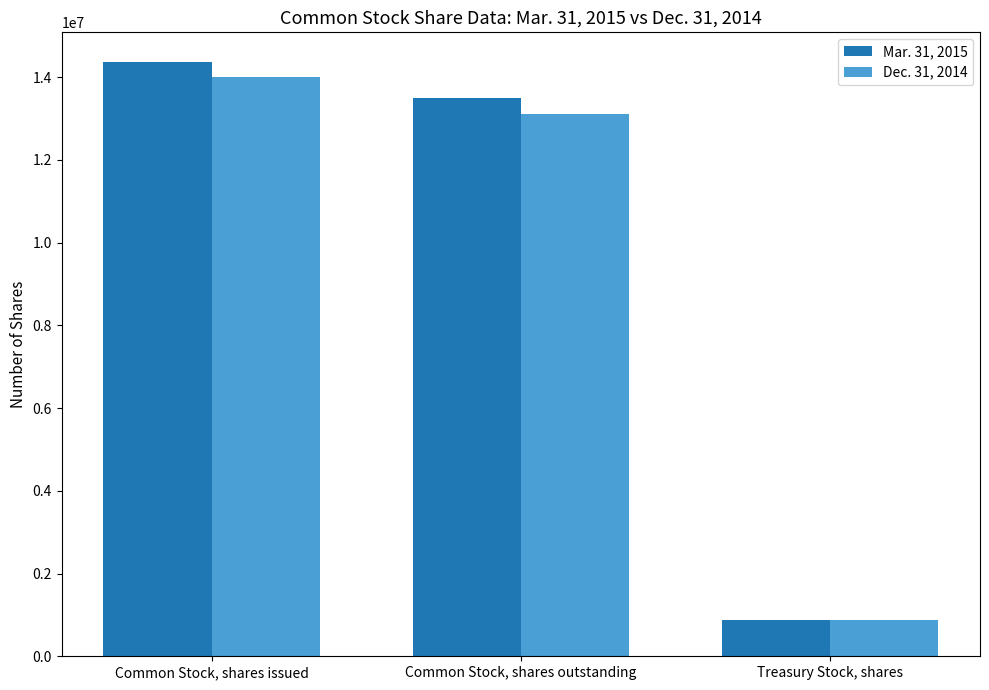

Reading left to right, extract all data points from this chart.

Mar. 31, 2015: 14367812	13492191	875621
Dec. 31, 2014: 13996007	13120386	875621